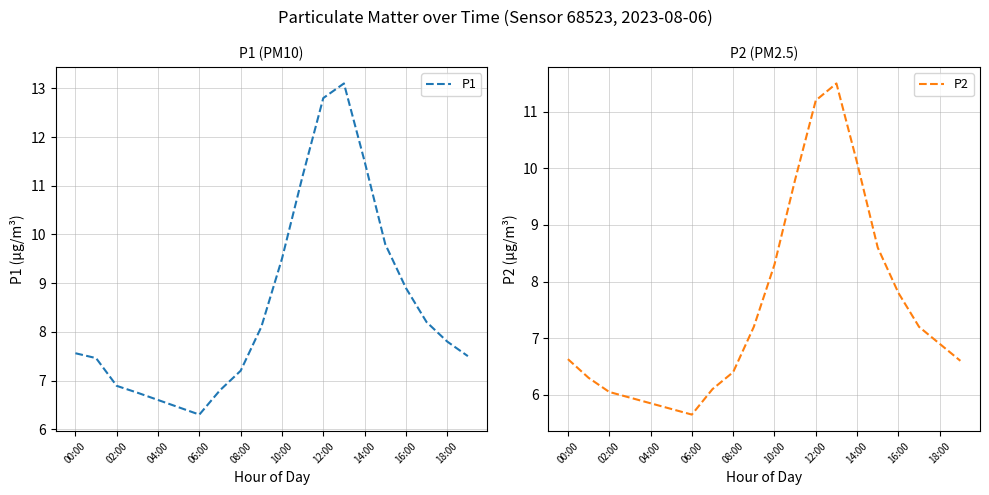

What is the lowest value of the P1 series?

6.3